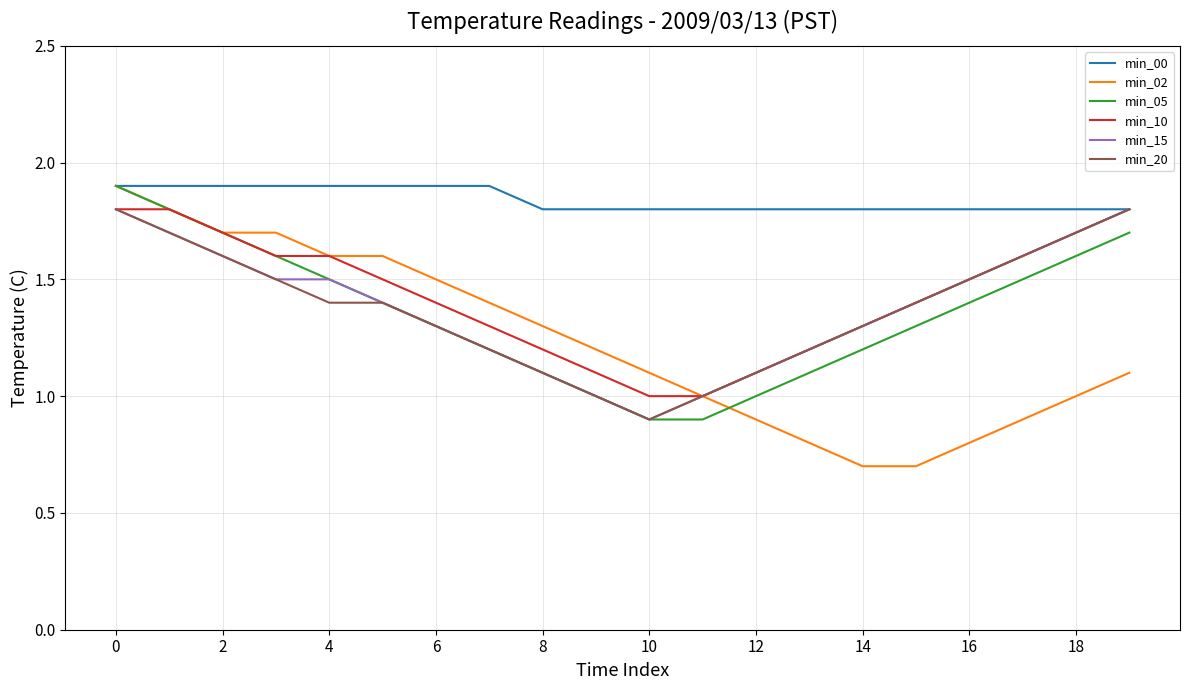

What is the difference between the maximum and minimum values in the min_20 series?

0.9